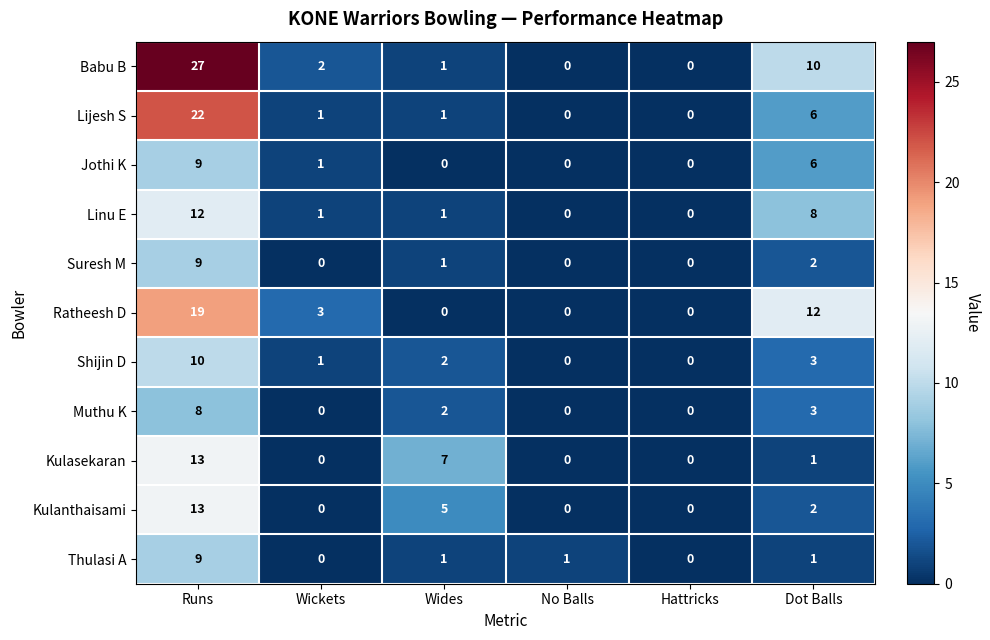

Is the value of Kulasekaran at Dot Balls greater than the value of Shijin D at Dot Balls?

No